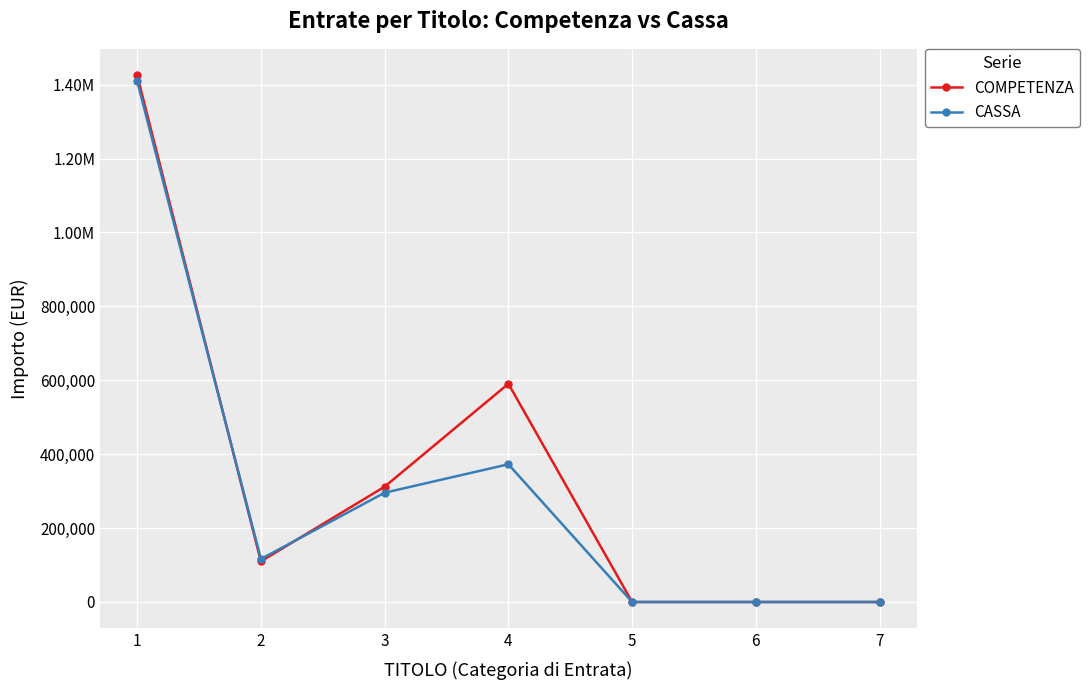

How many interior local peaks does the COMPETENZA series have?

1